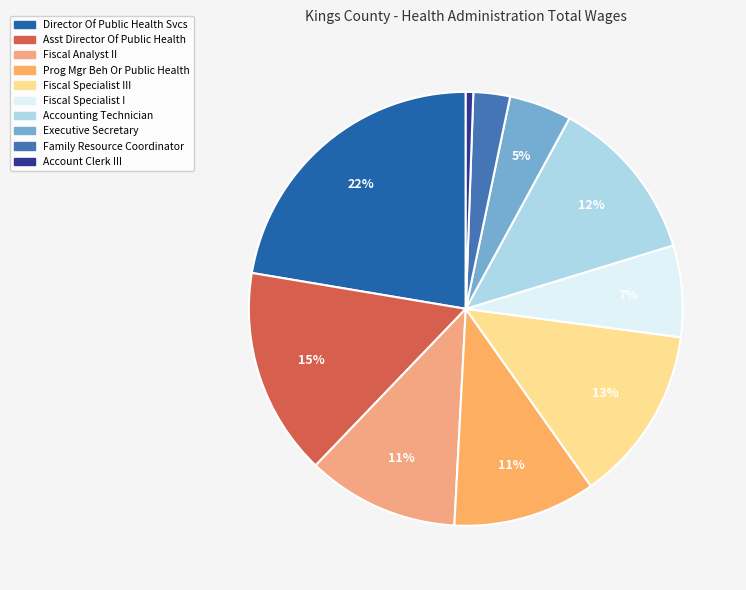

Rank the categories by value from highest to lowest.

Director Of Public Health Svcs, Asst Director Of Public Health, Fiscal Specialist III, Accounting Technician, Fiscal Analyst II, Prog Mgr Beh Or Public Health, Fiscal Specialist I, Executive Secretary, Family Resource Coordinator, Account Clerk III